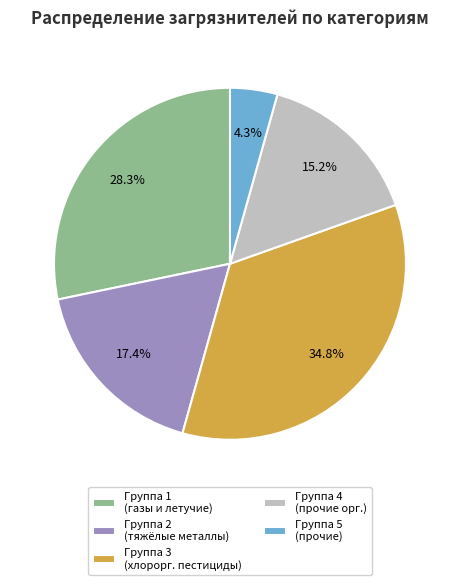

How much of the chart is everything except Группа 3 (хлорорг. пестициды)?

65.2%